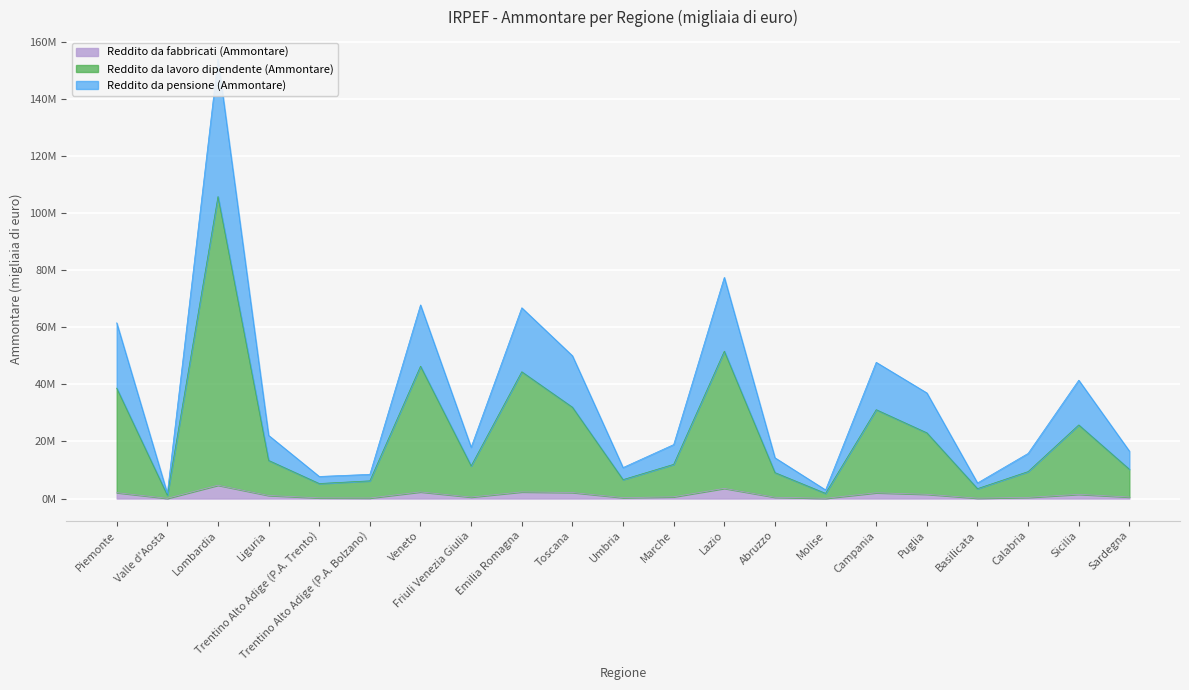

What is the difference between the highest and lowest values at Sicilia?

39997972